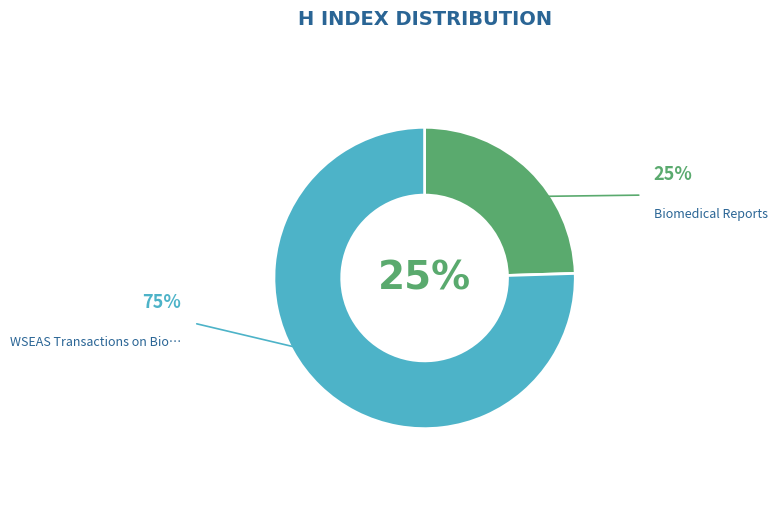

Is the sum of WSEAS Transactions on Biology and Biomedicine and Biomedical Reports greater than half?

Yes